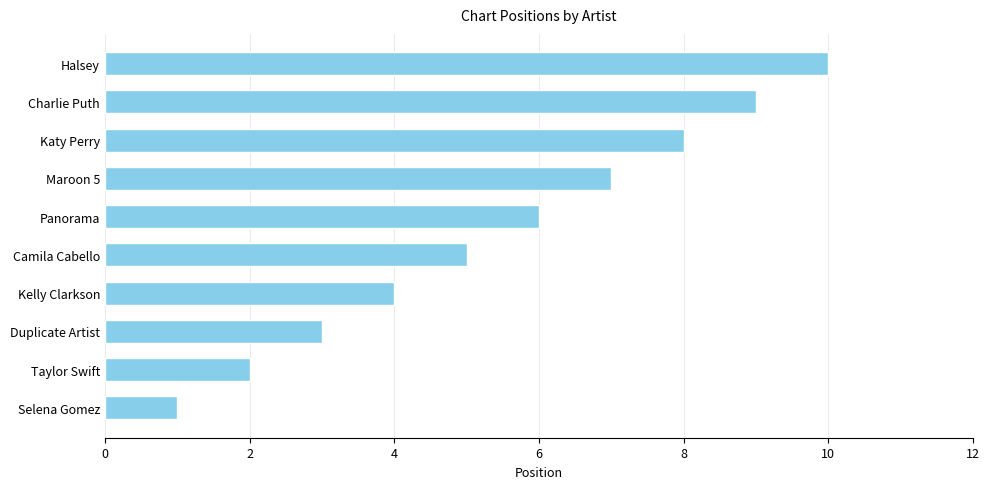

Count the values in the range 3 to 8.

6